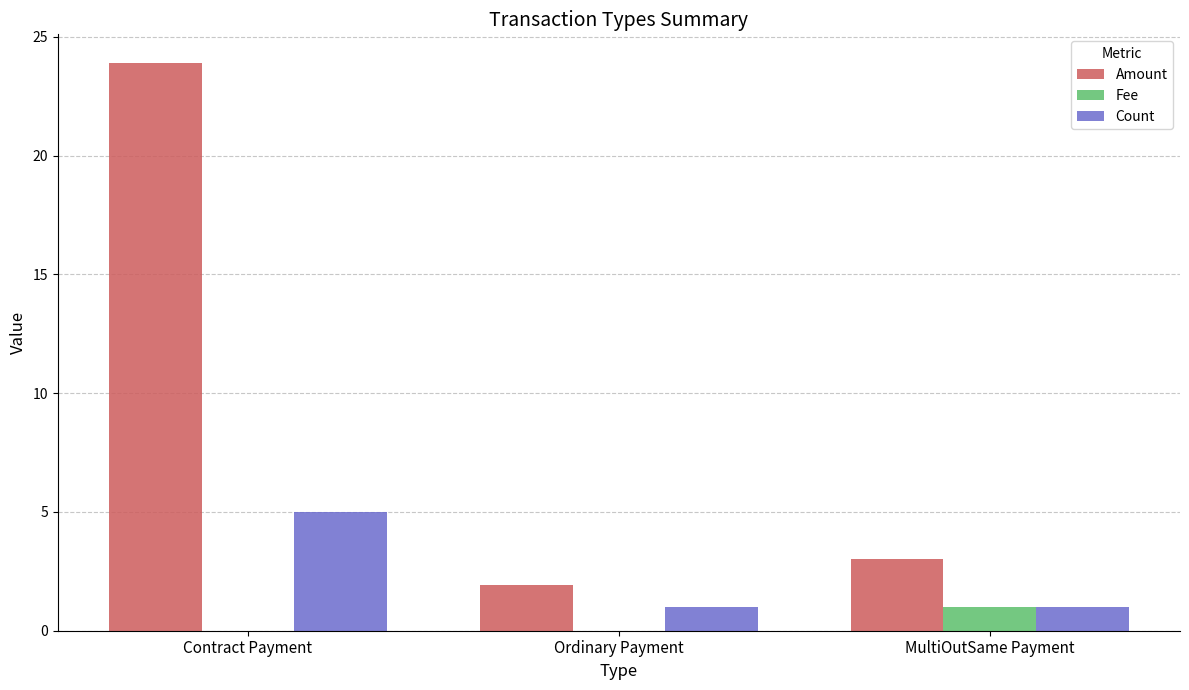

At which label does Fee reach its peak?

MultiOutSame Payment